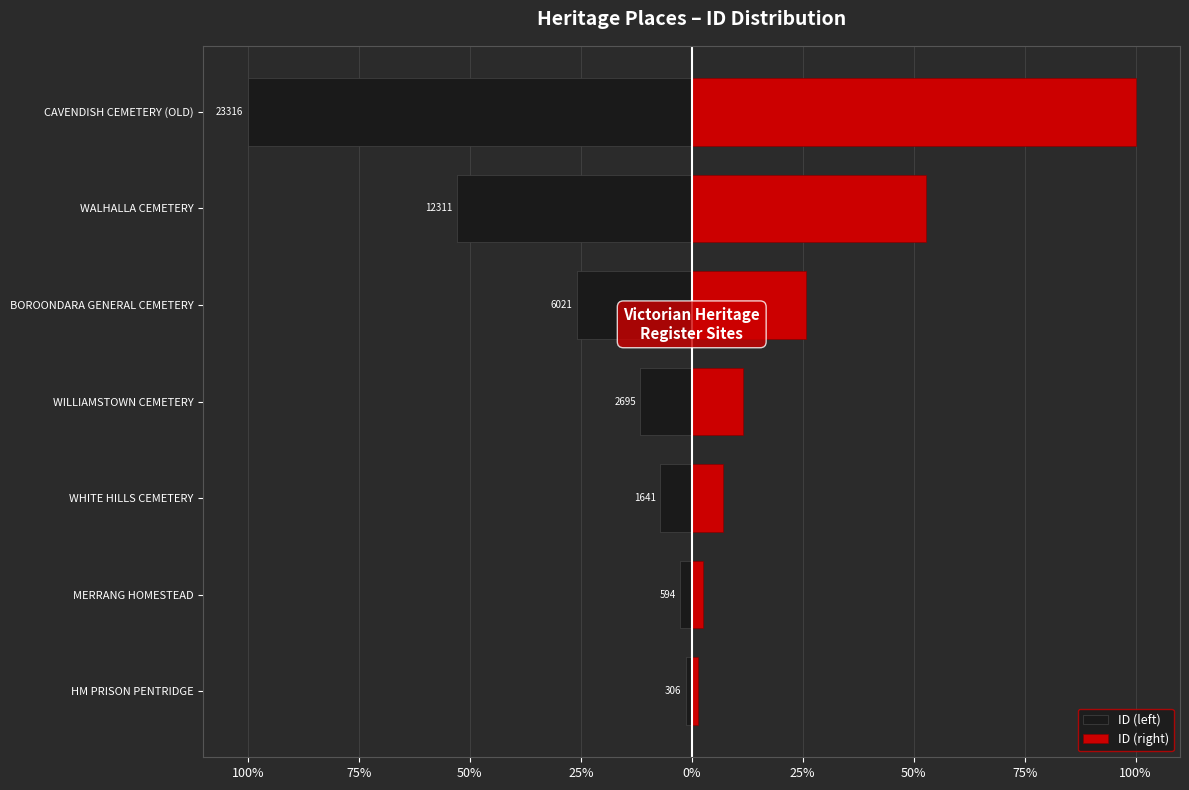

Which series has the widest spread of values?

ID (left)